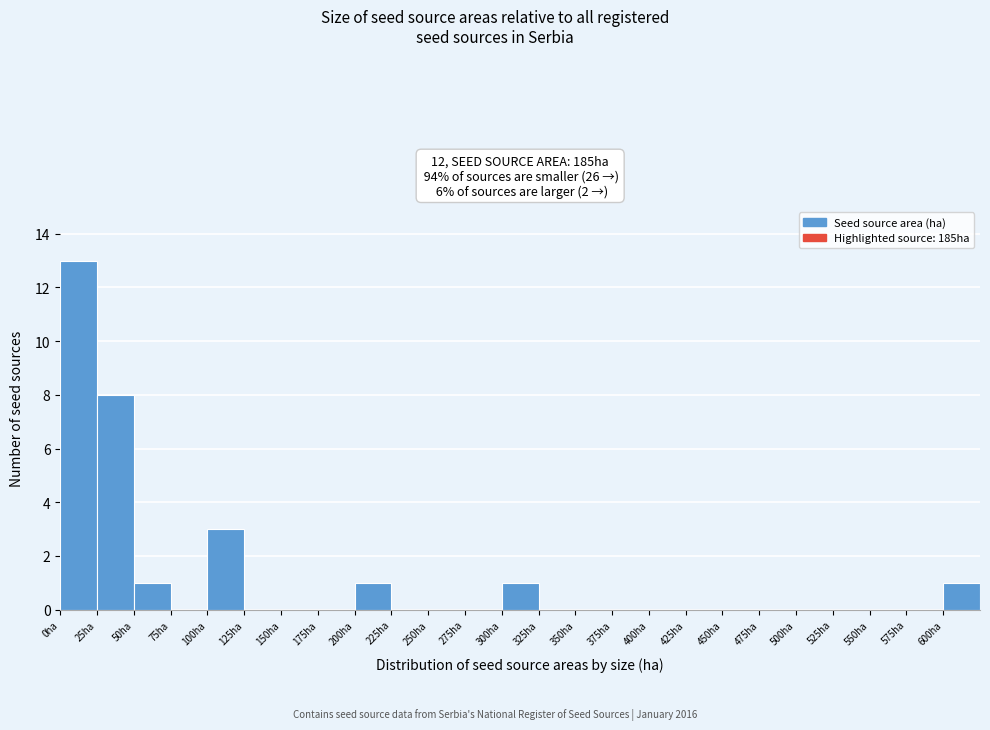

Reading left to right, transcribe this chart: for each bar, give the range it covers on the x-axis and its height. The values are not printed on the chart, so give them approximately, as read against the axis.

0 to 25: 13
25 to 50: 8
50 to 75: 1
75 to 100: 0
100 to 125: 3
125 to 150: 0
150 to 175: 0
175 to 200: 0
200 to 225: 1
225 to 250: 0
250 to 275: 0
275 to 300: 0
300 to 325: 1
325 to 350: 0
350 to 375: 0
375 to 400: 0
400 to 425: 0
425 to 450: 0
450 to 475: 0
475 to 500: 0
500 to 525: 0
525 to 550: 0
550 to 575: 0
575 to 600: 0
600 to 625: 1